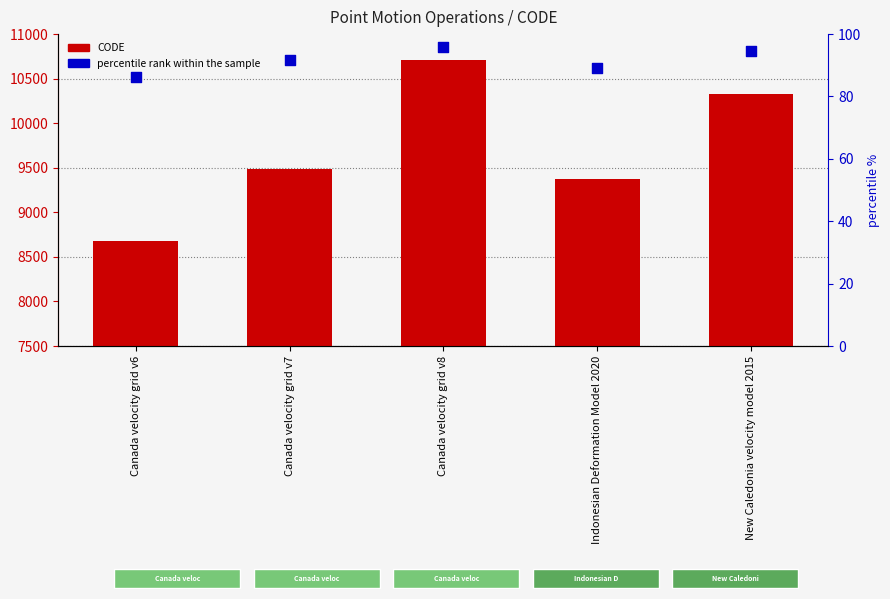

What are all the series names shown in the legend?

CODE, percentile rank within the sample